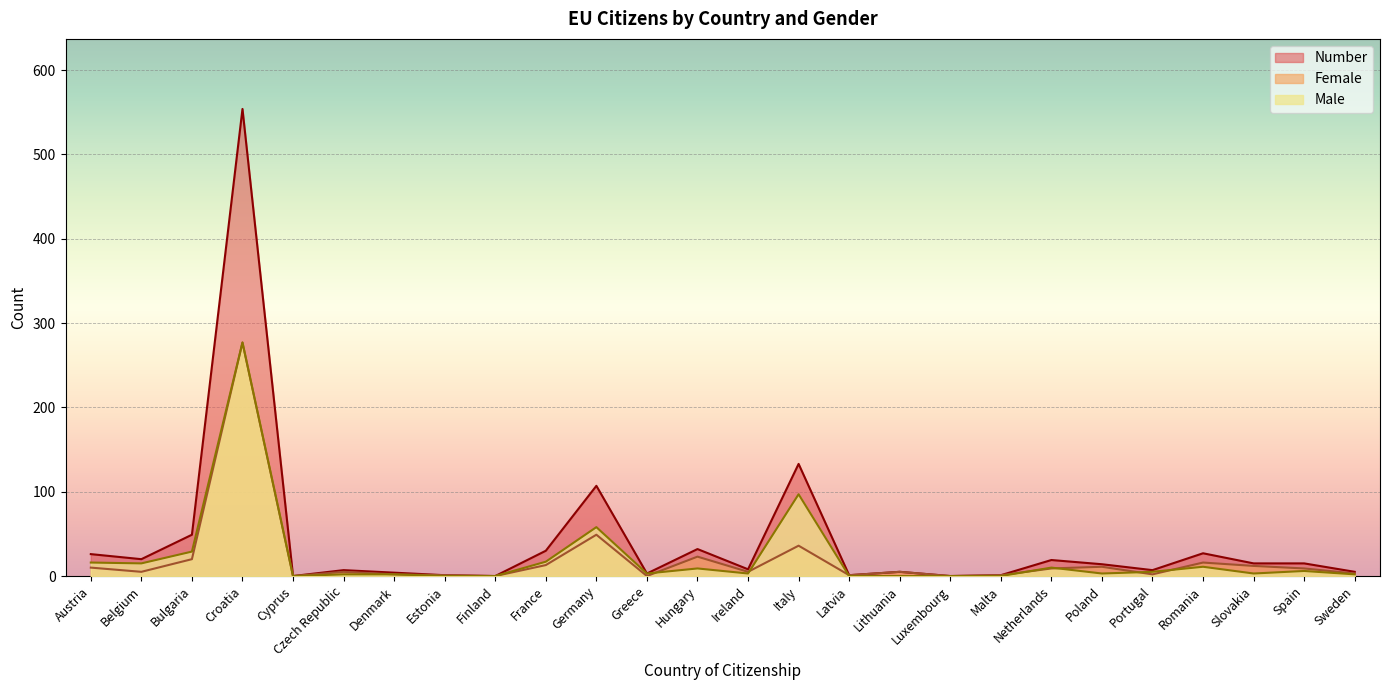

What is the average value of the Number series?

42